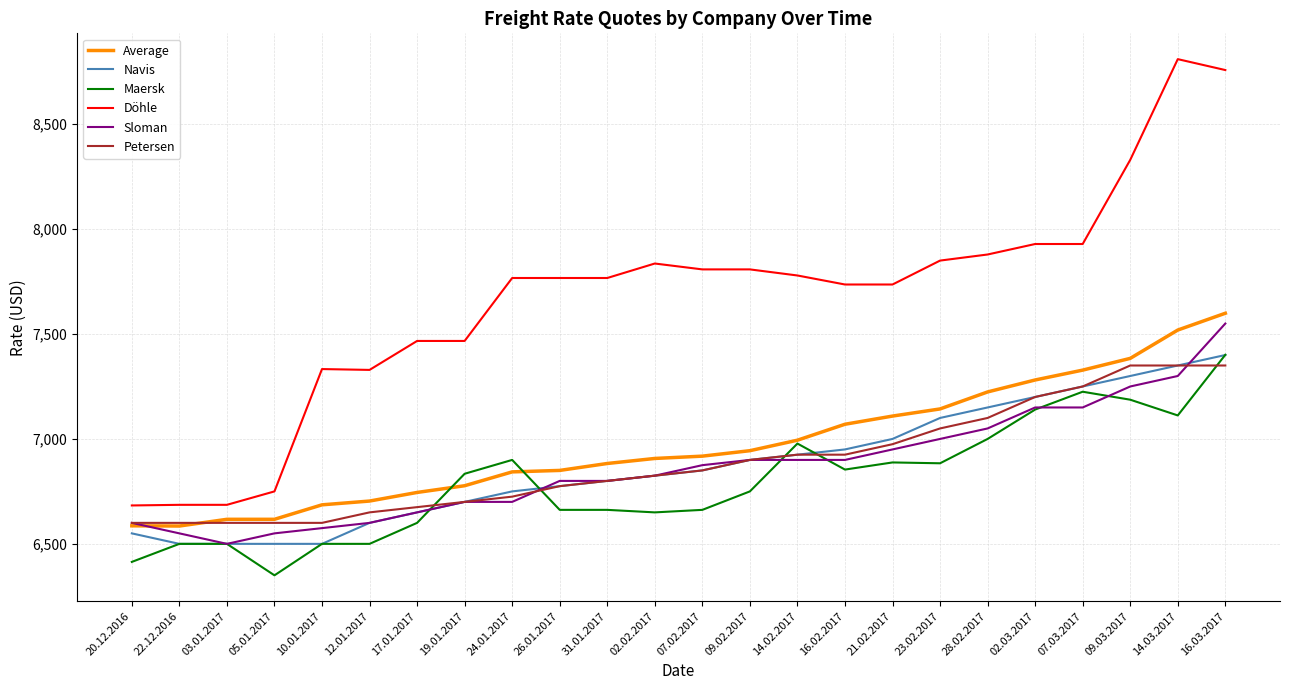

Which series has the widest spread of values?

Döhle